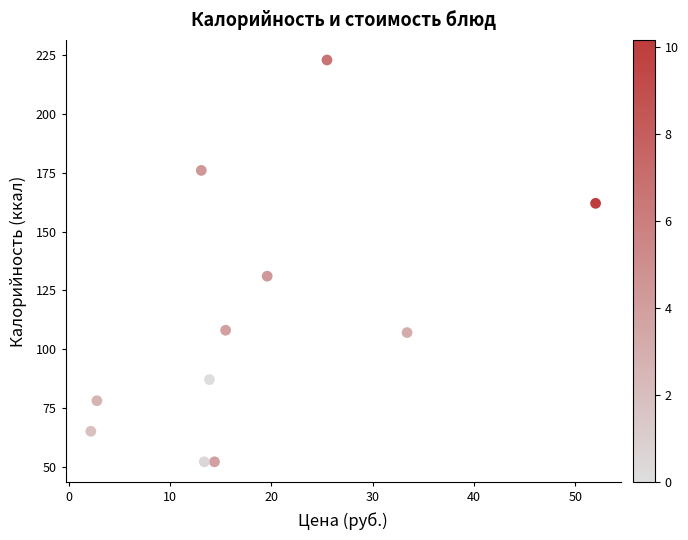

What is the range of Y values (max minus min)?

171